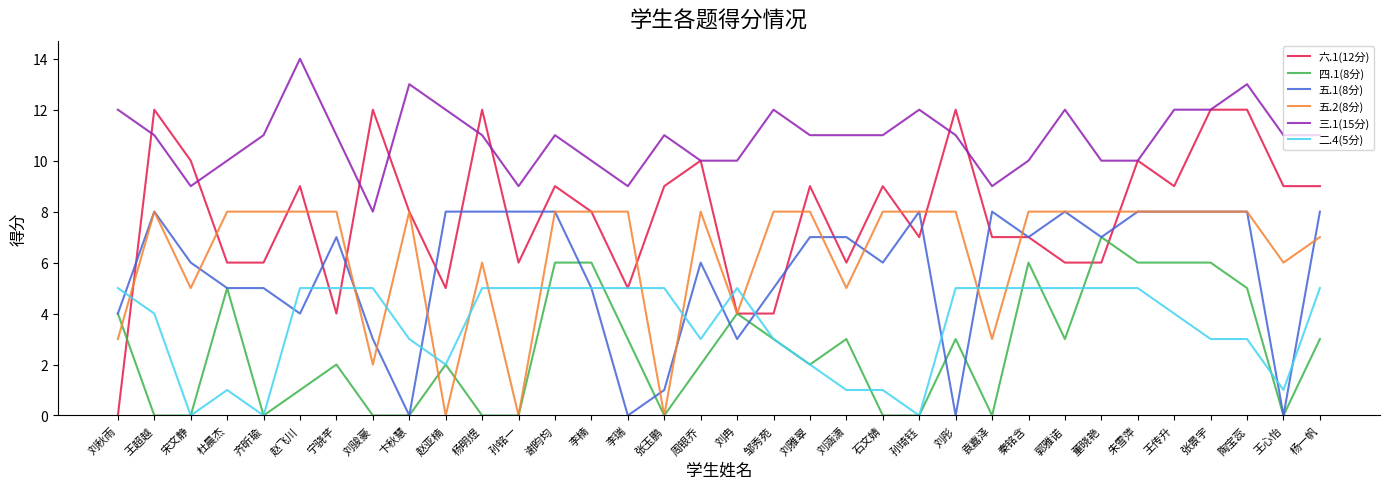

Read the 六.1(12分) value at 宋文静, to the nearest 5.

10